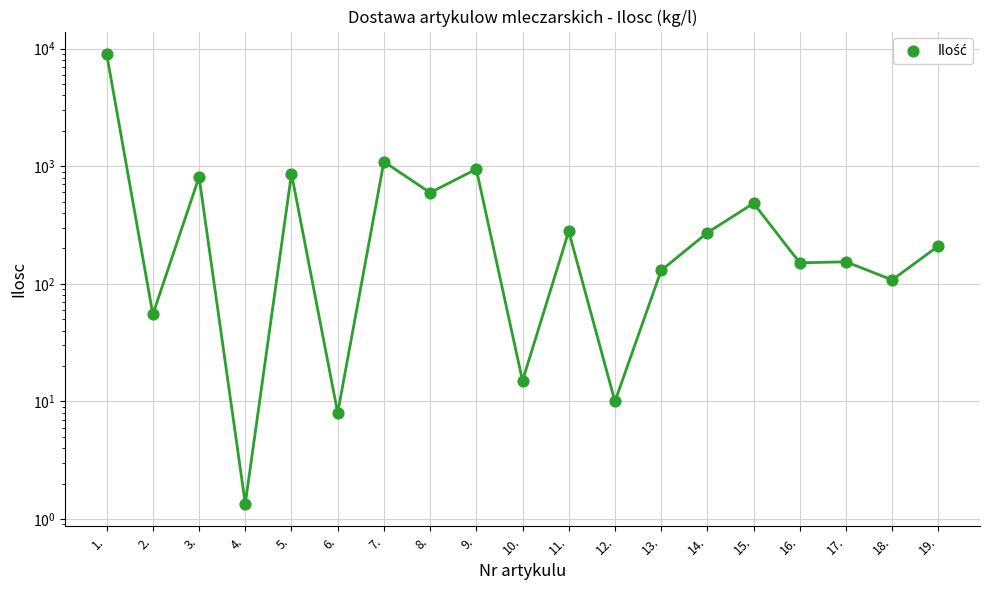

Between 10. and 6., which is larger?

10.